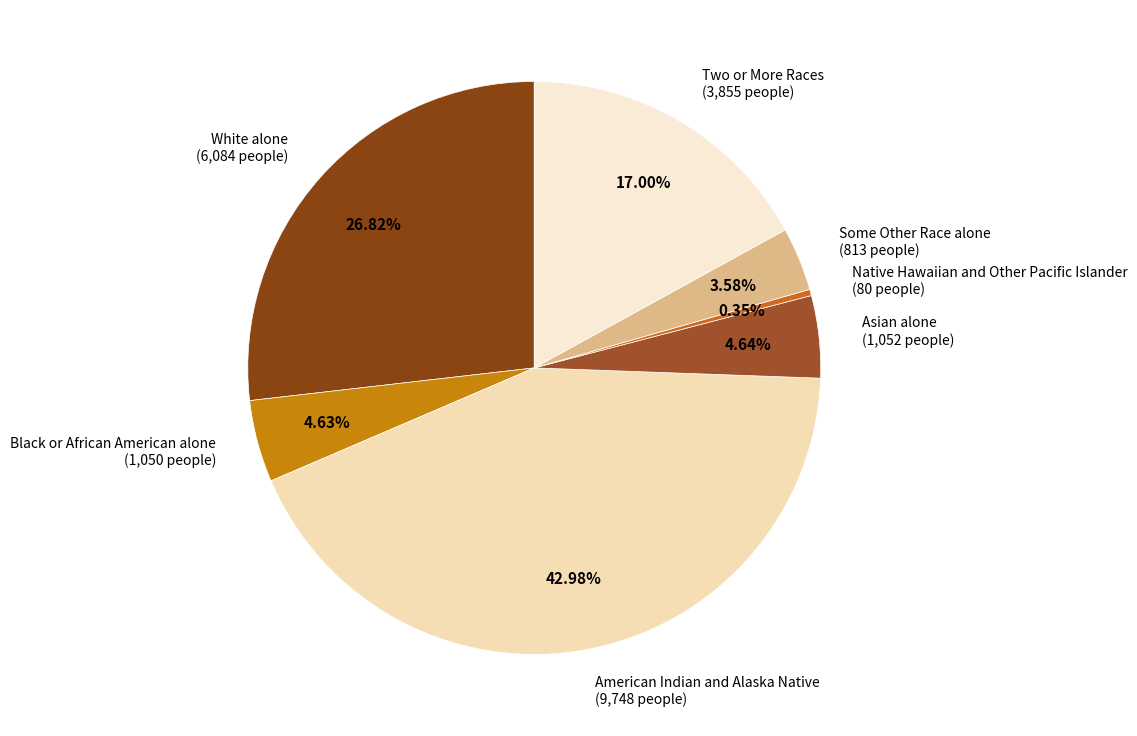

Combined, what portion of the pie is Asian alone and White alone?

31.5%